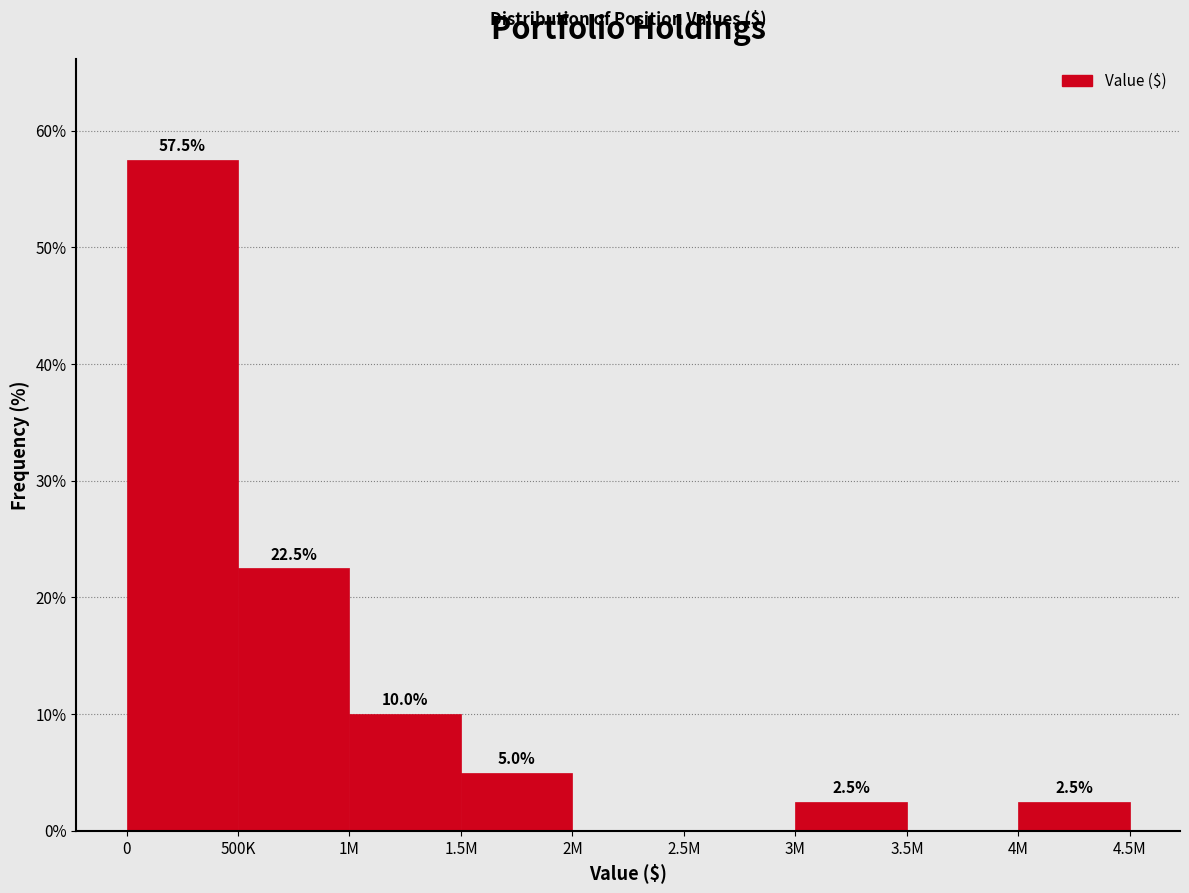

Reading left to right, transcribe all the data shown in this chart.

0=57.5	500K=22.5	1M=10.0	1.5M=5.0	2M=0.0	2.5M=0.0	3M=2.5	3.5M=0.0	4M=2.5